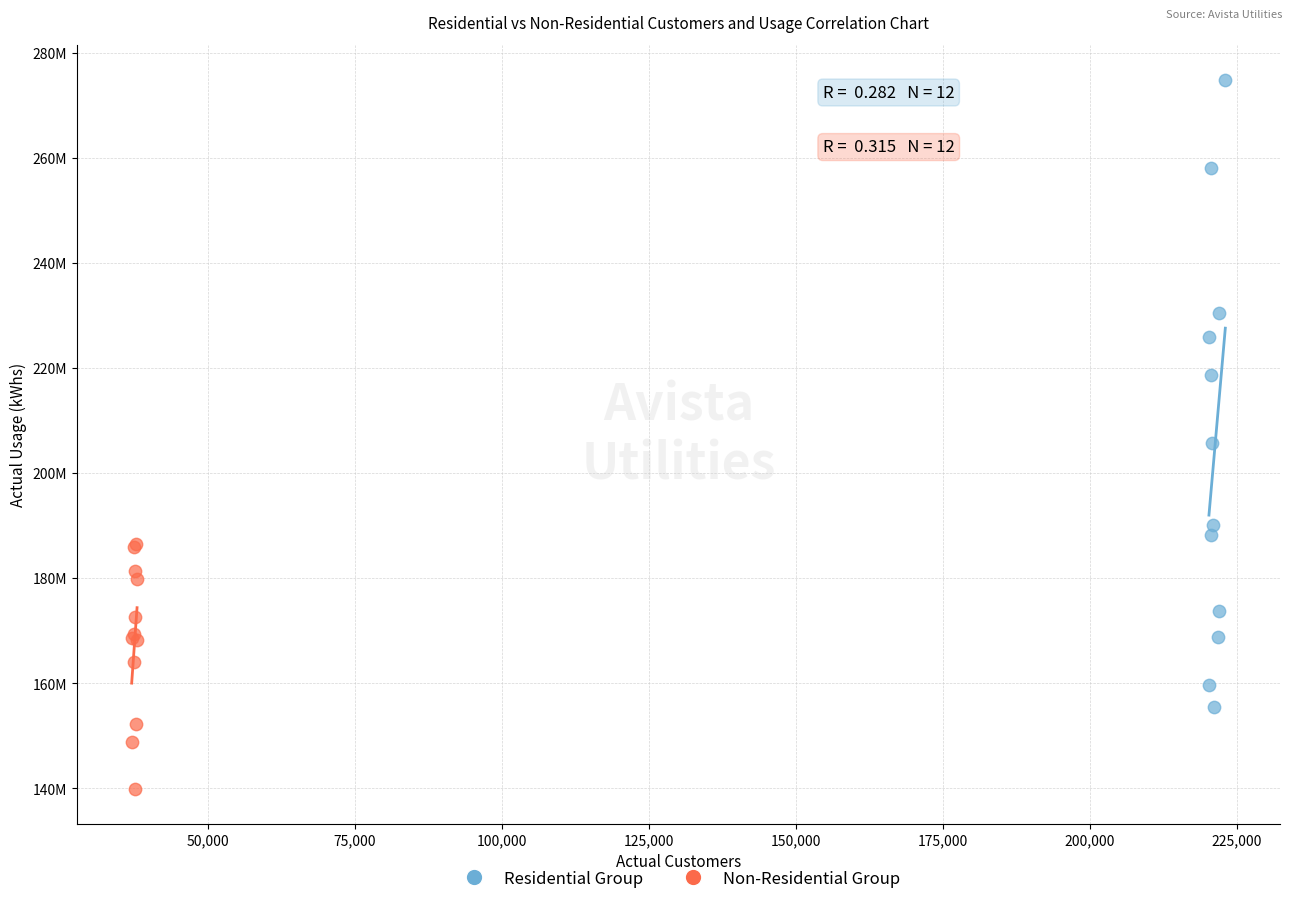

Which series reaches the minimum Y coordinate?

Non-Residential Group